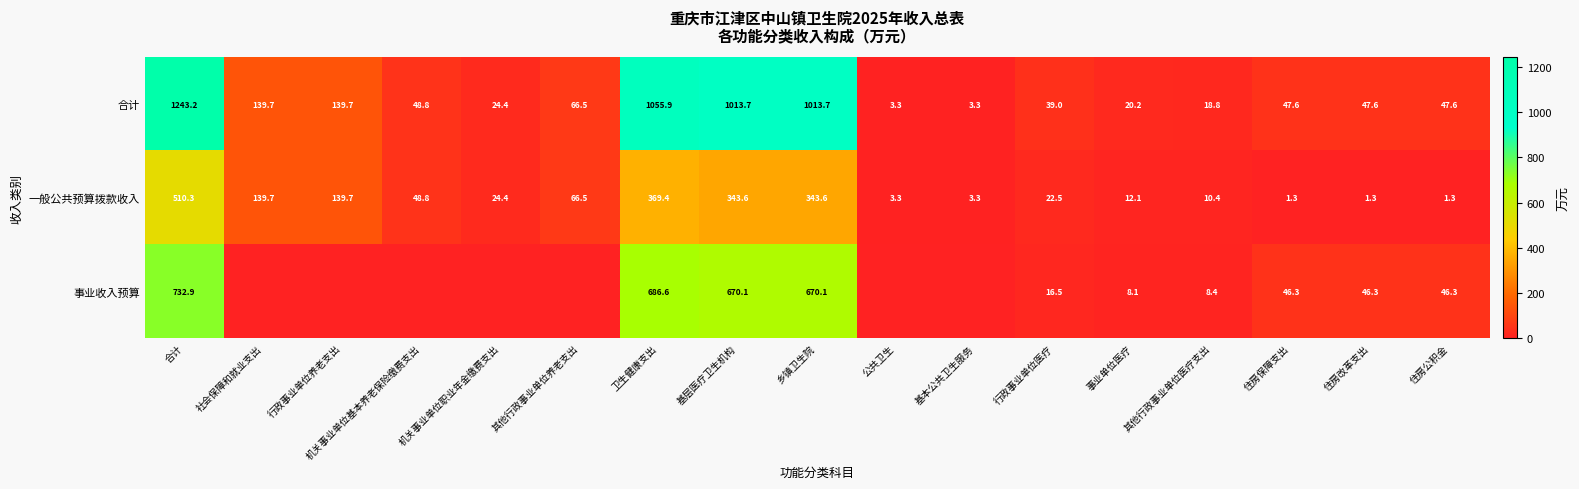

How many series are shown in this chart?

3